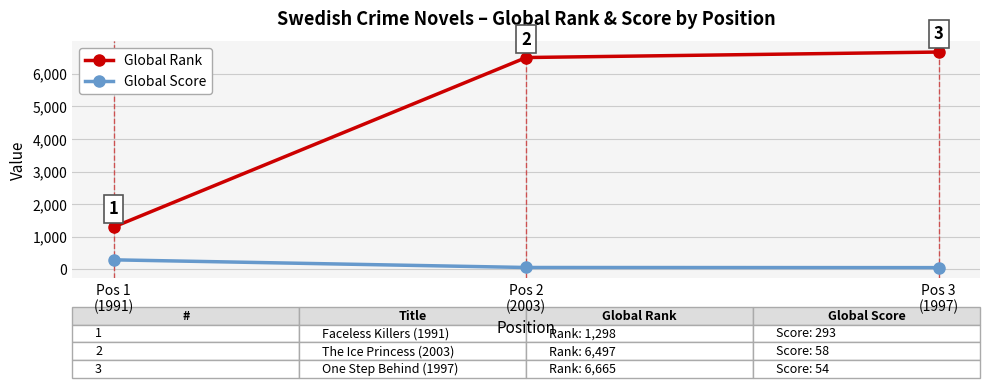

What is the difference between the maximum and minimum values in the Global Score series?

239